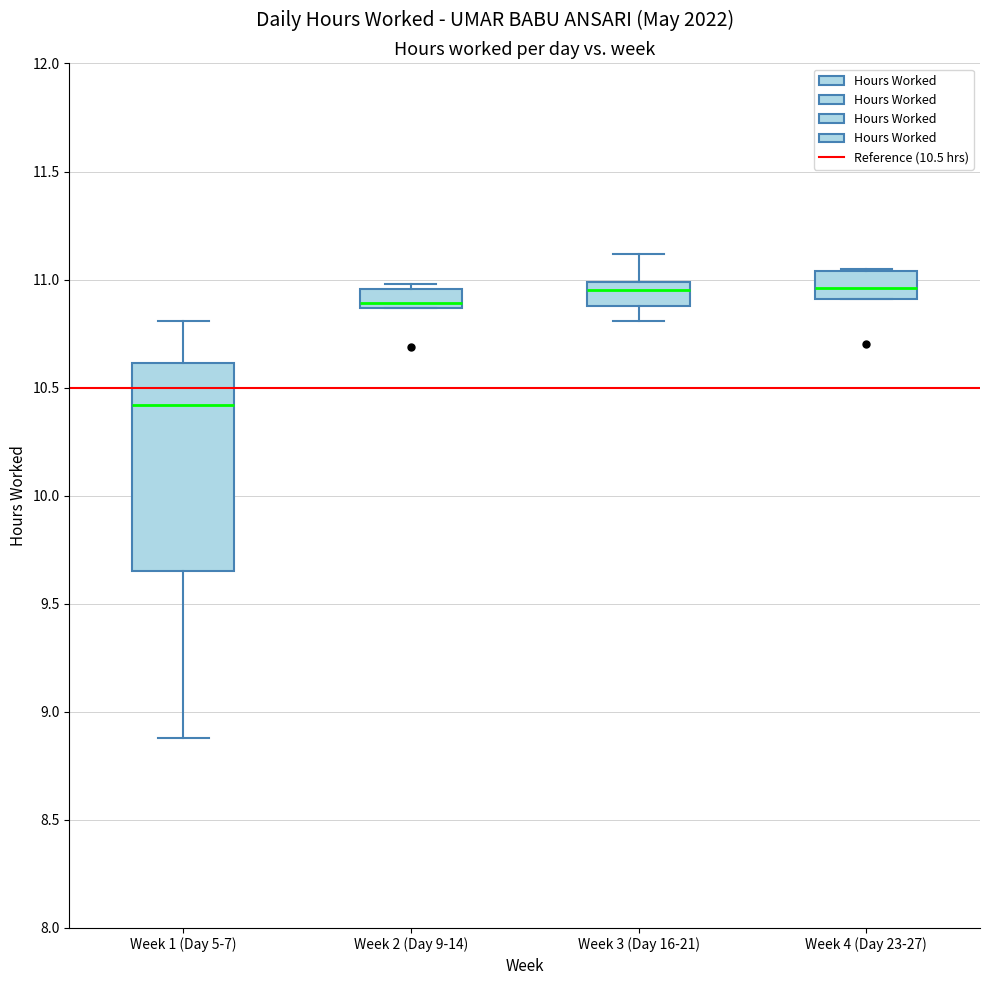

Which box is the tallest, from its lower edge to its upper edge?

Week 1 (Day 5-7)